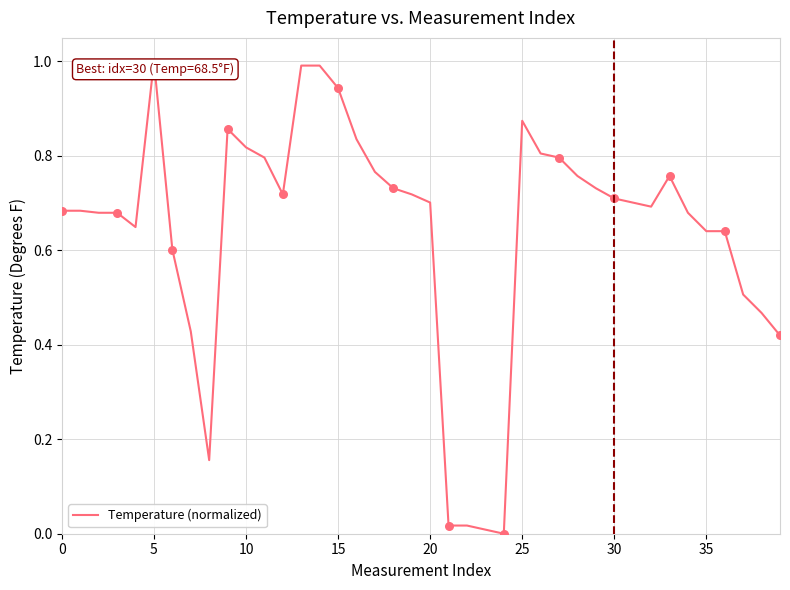

What is the greatest value displayed?

1.0